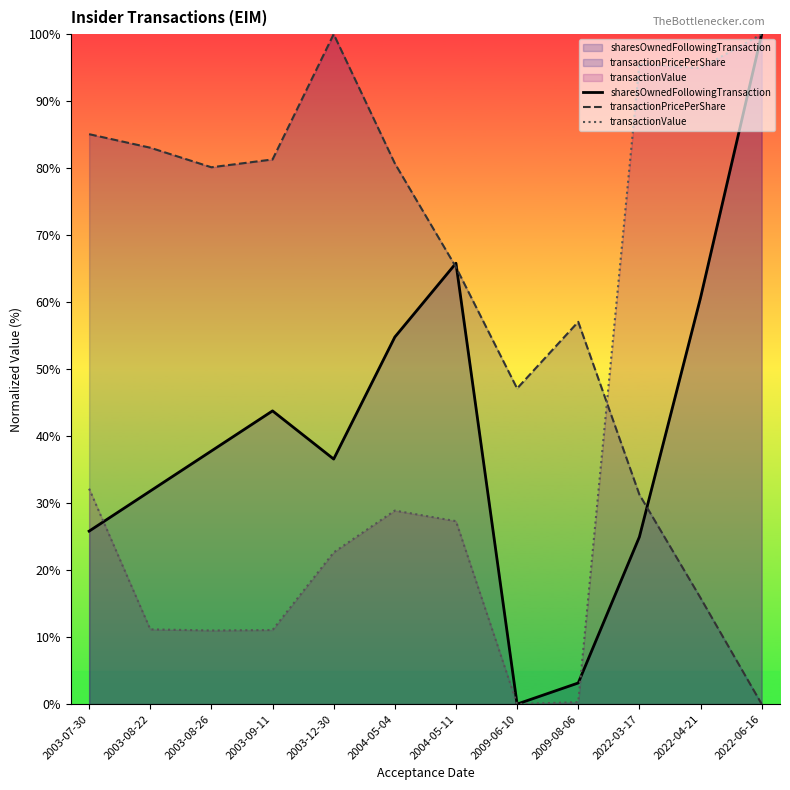

At which label does sharesOwnedFollowingTransaction reach its minimum?

2009-06-10